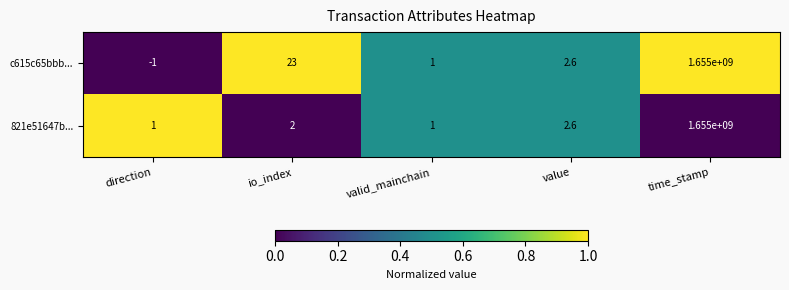

What is the maximum value shown in the chart?

1655000000.0